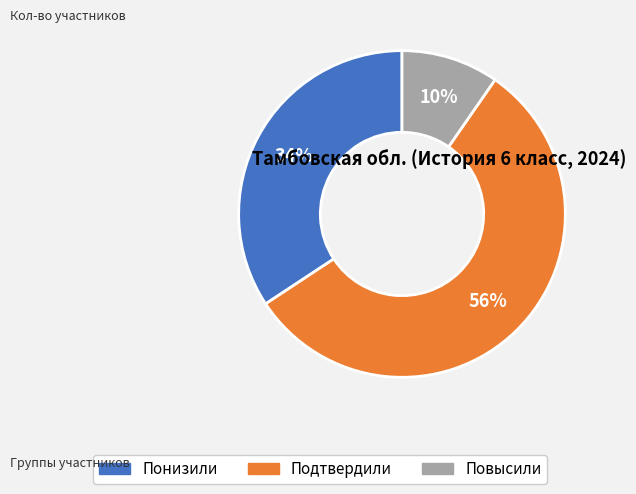

What is the smallest slice in the pie chart?

Повысили